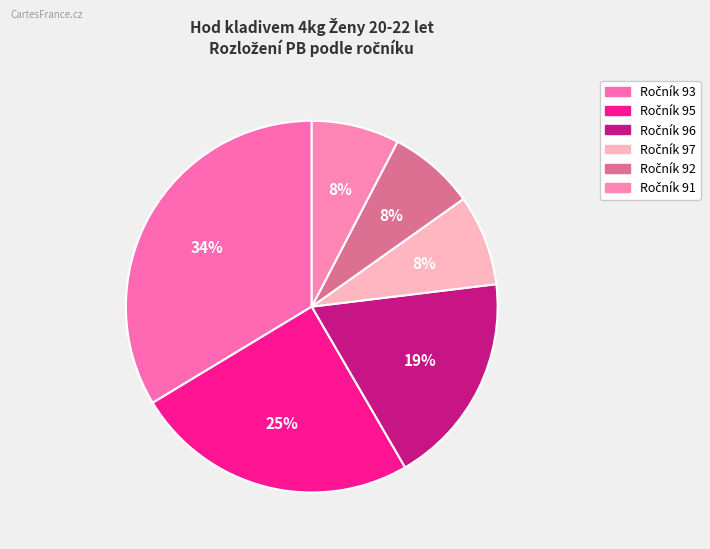

How many slices are in this pie chart?

6